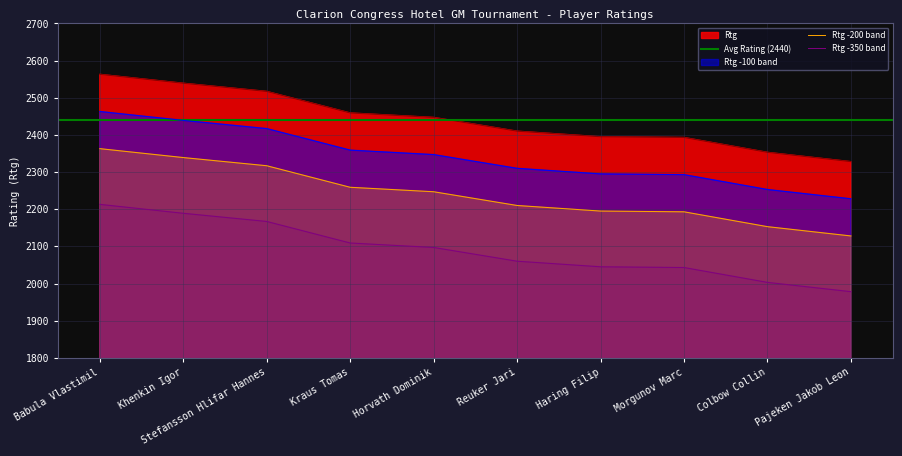

What is the difference between the values at Morgunov Marc and Horvath Dominik?

54